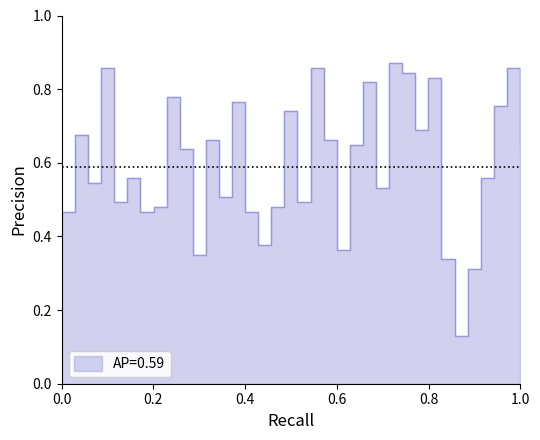

Does the chart have visible grid lines?

No